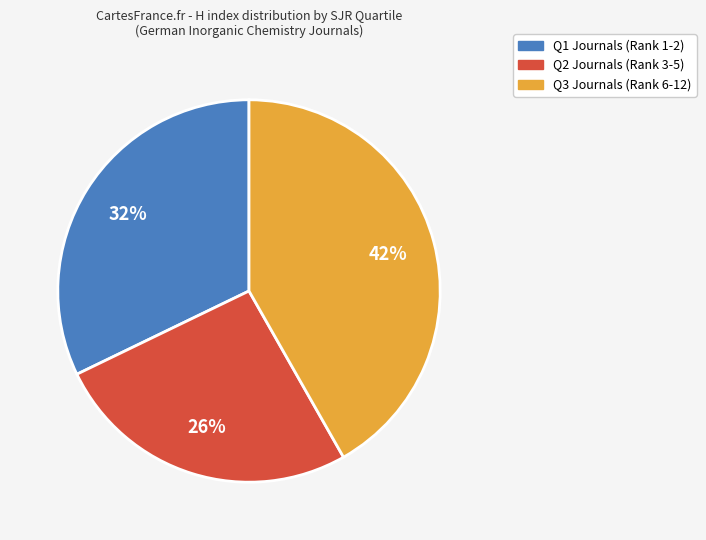

To the nearest percent, what is the average slice percentage?

33%